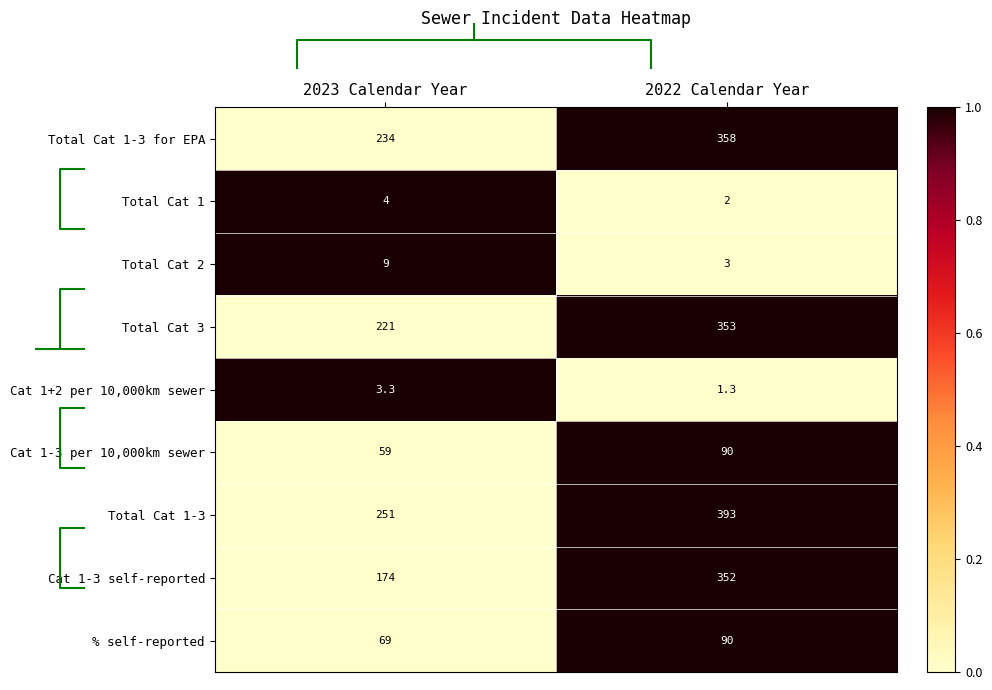

At which label is row_4 closest to 0?

2022 Calendar Year